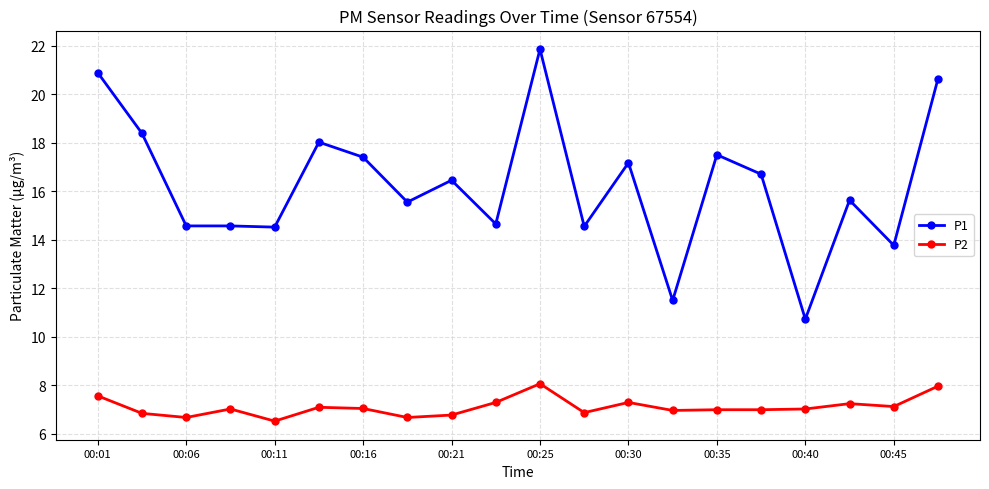

Rank the series by their maximum value, from highest to lowest.

P1, P2